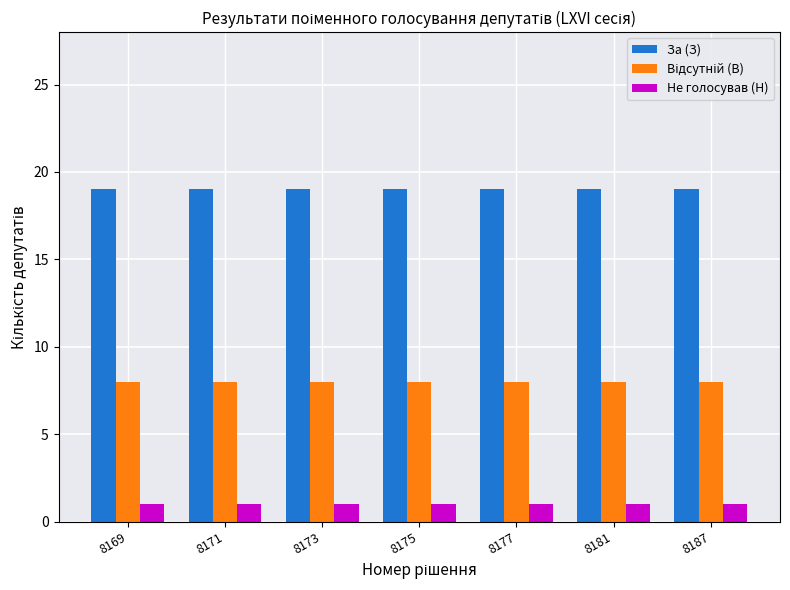

The Не голосував (Н) series shows 2 at 8169. True or false?

False